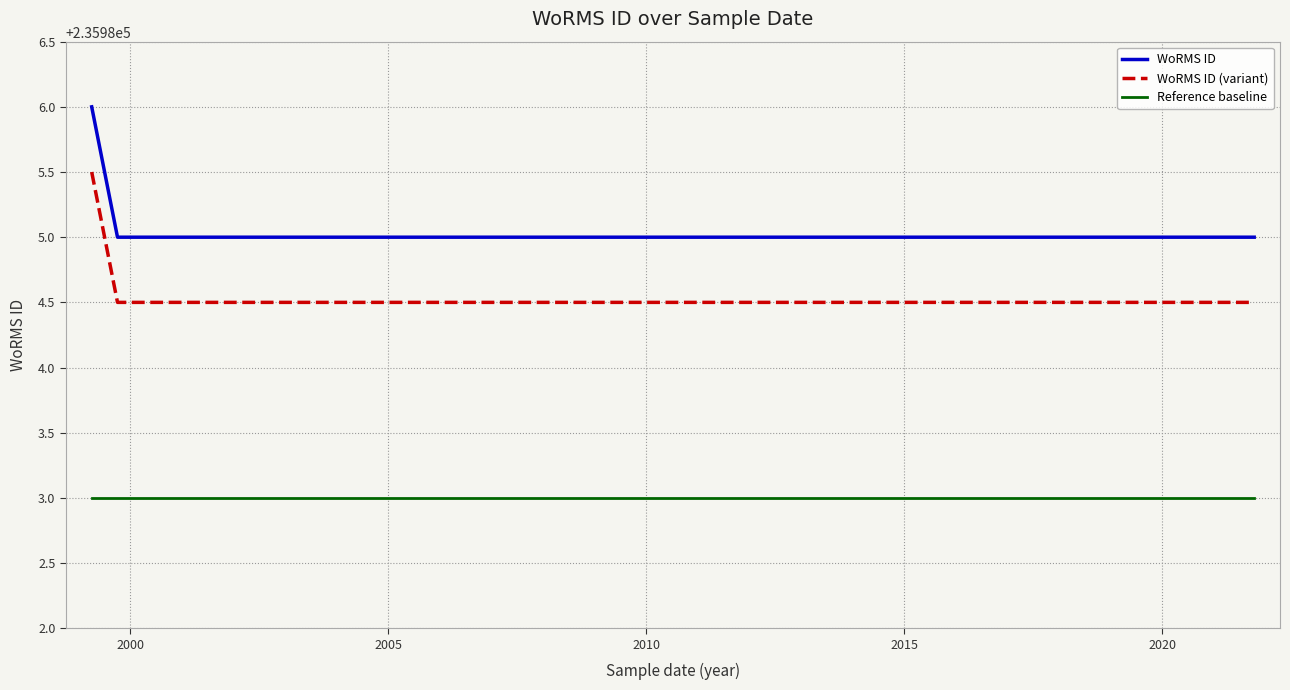

List the series in order of their overall mean, lowest first.

Reference baseline, WoRMS ID (variant), WoRMS ID